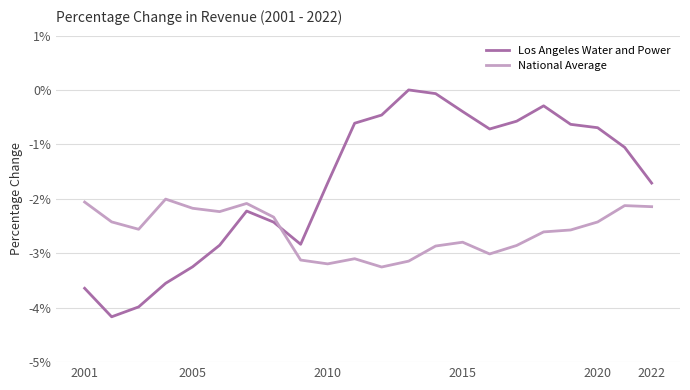

How many times do National Average and Los Angeles Water and Power cross each other?

1